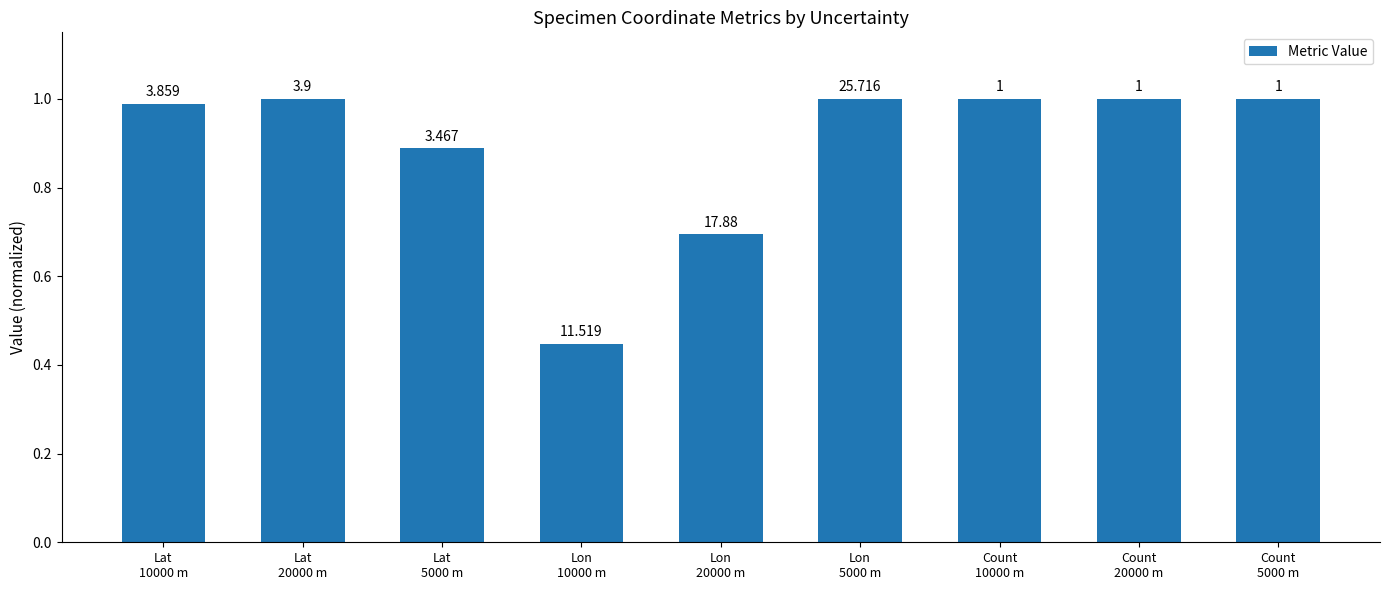

What is the label of the 8th bar from the right?

Lat
20000 m